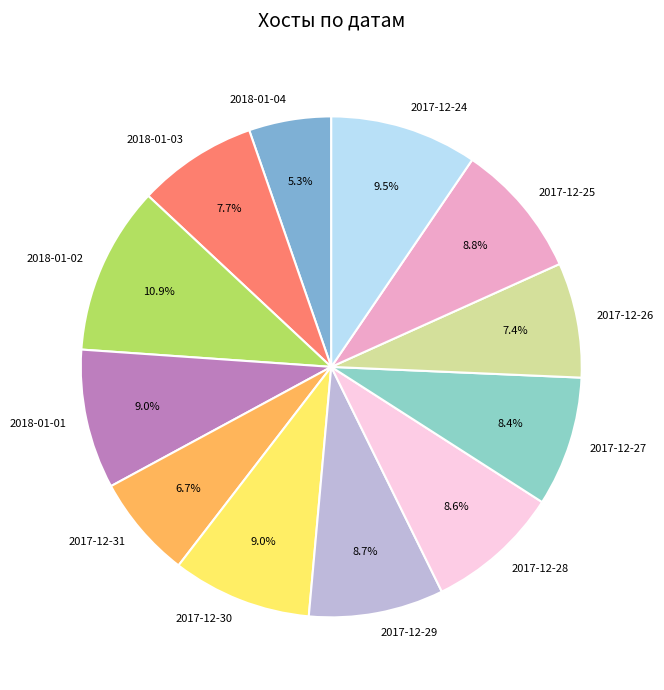

To the nearest percent, what is the combined percentage of 2018-01-01 and 2018-01-03?

17%